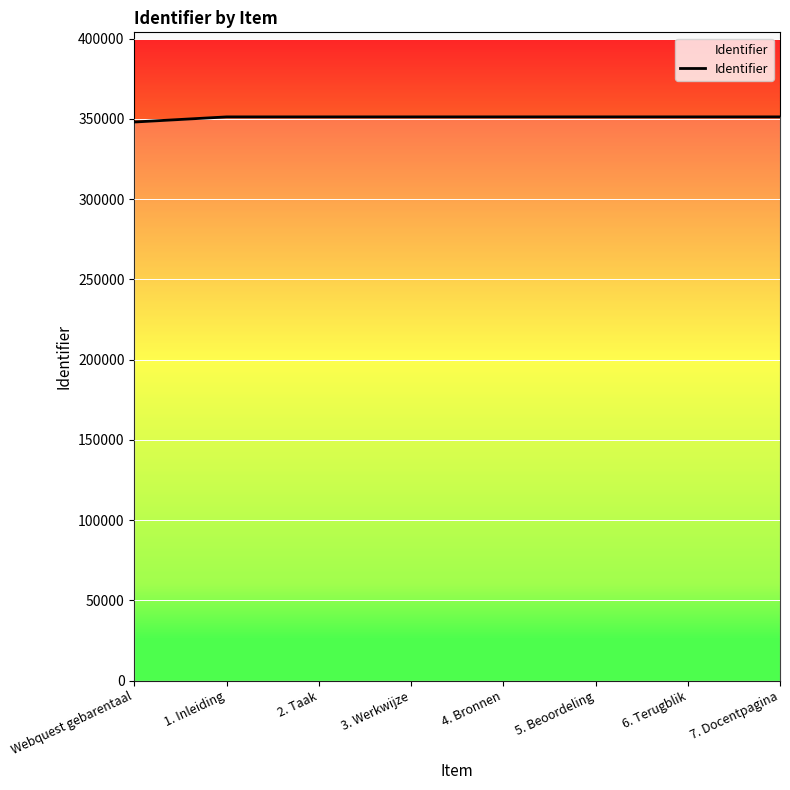

What is the smallest value displayed?

348076